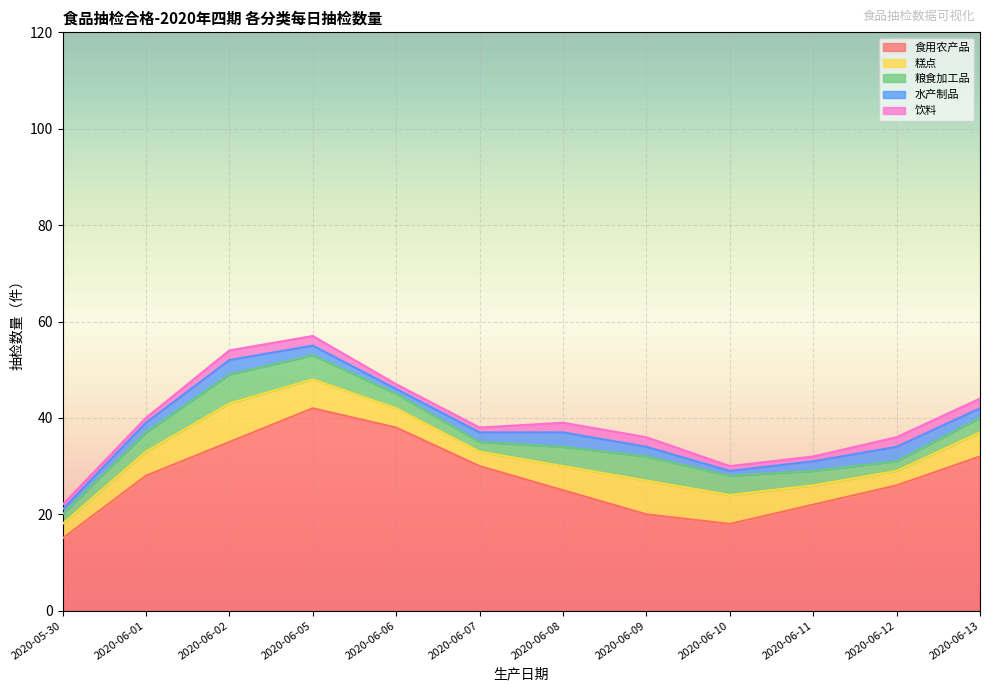

True or false: 水产制品 has more than 0 points higher than both neighbors.

True